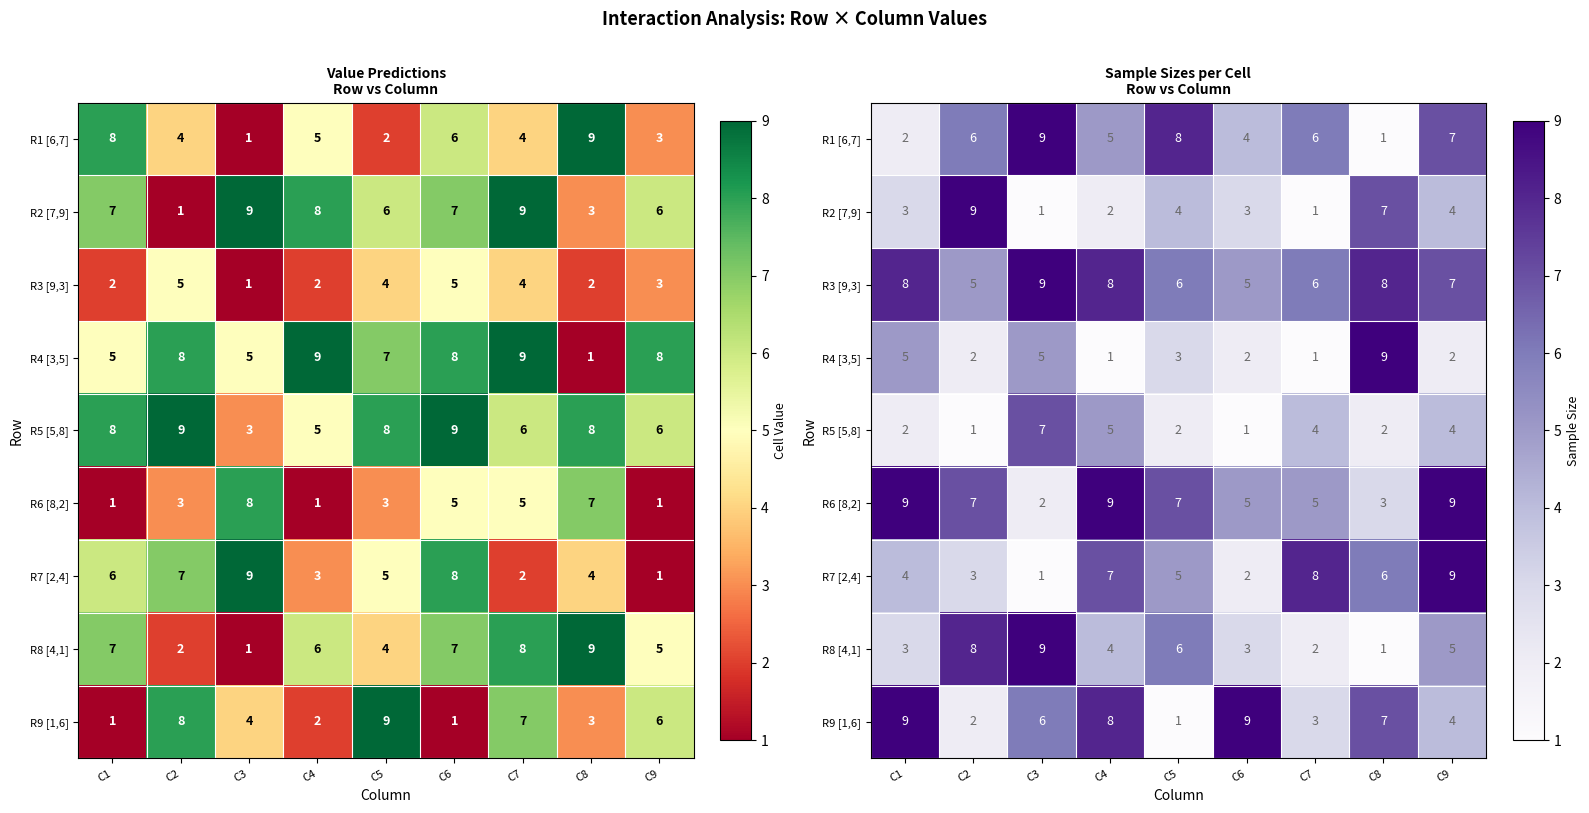

How many distinct data groups are displayed?

9